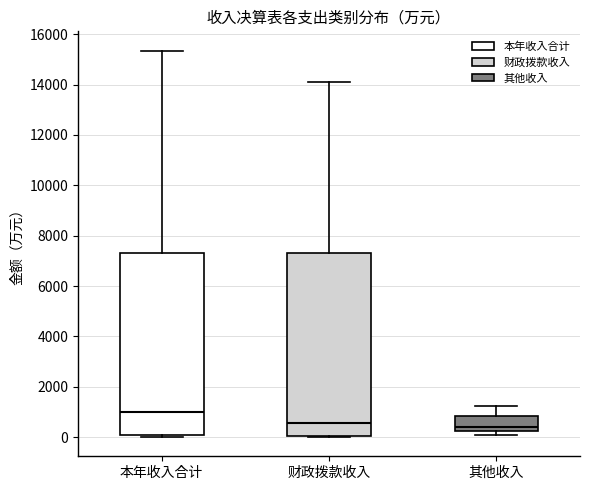

Which box has the highest median line?

本年收入合计